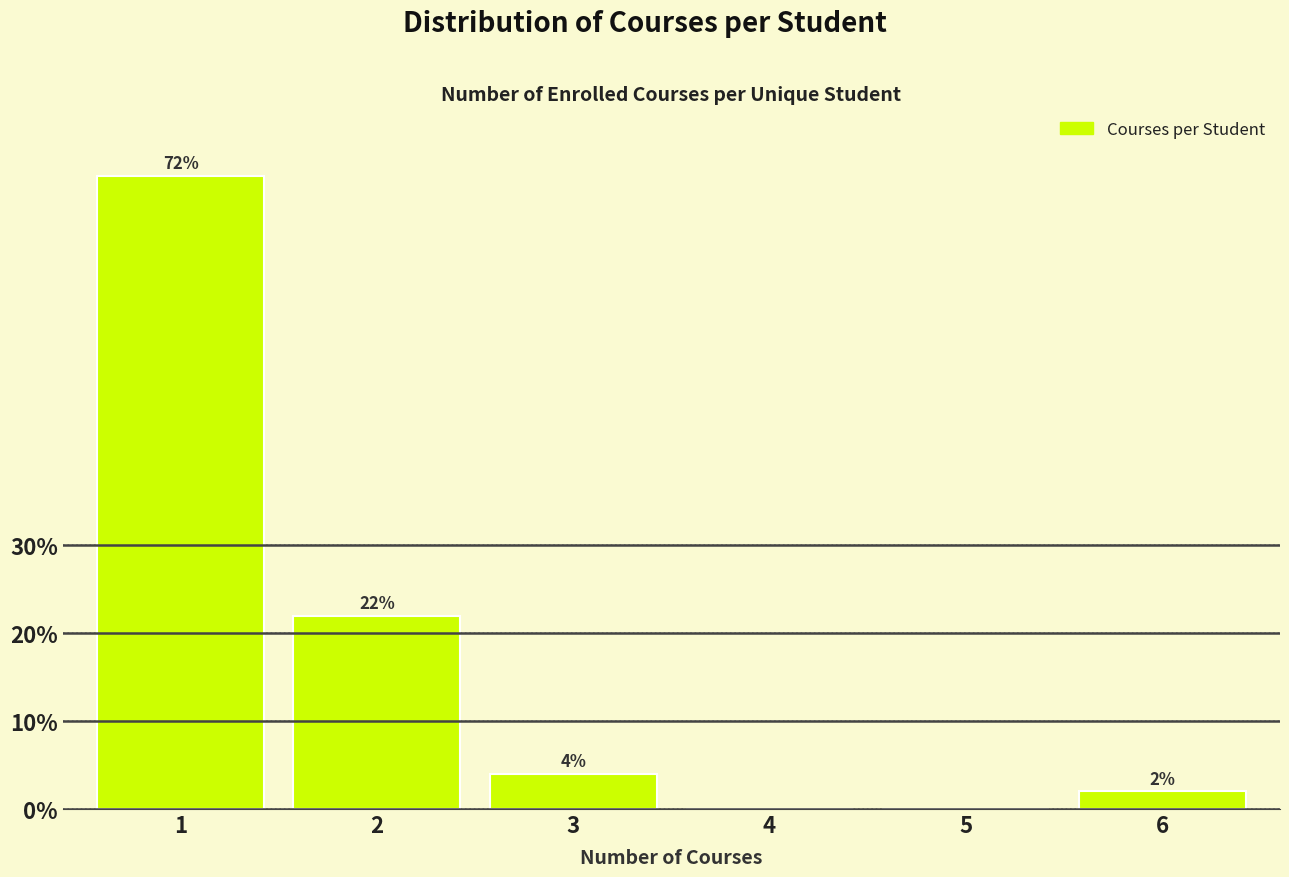

Reading left to right, transcribe all the data shown in this chart.

1=72	2=22	3=4	4=0	5=0	6=2